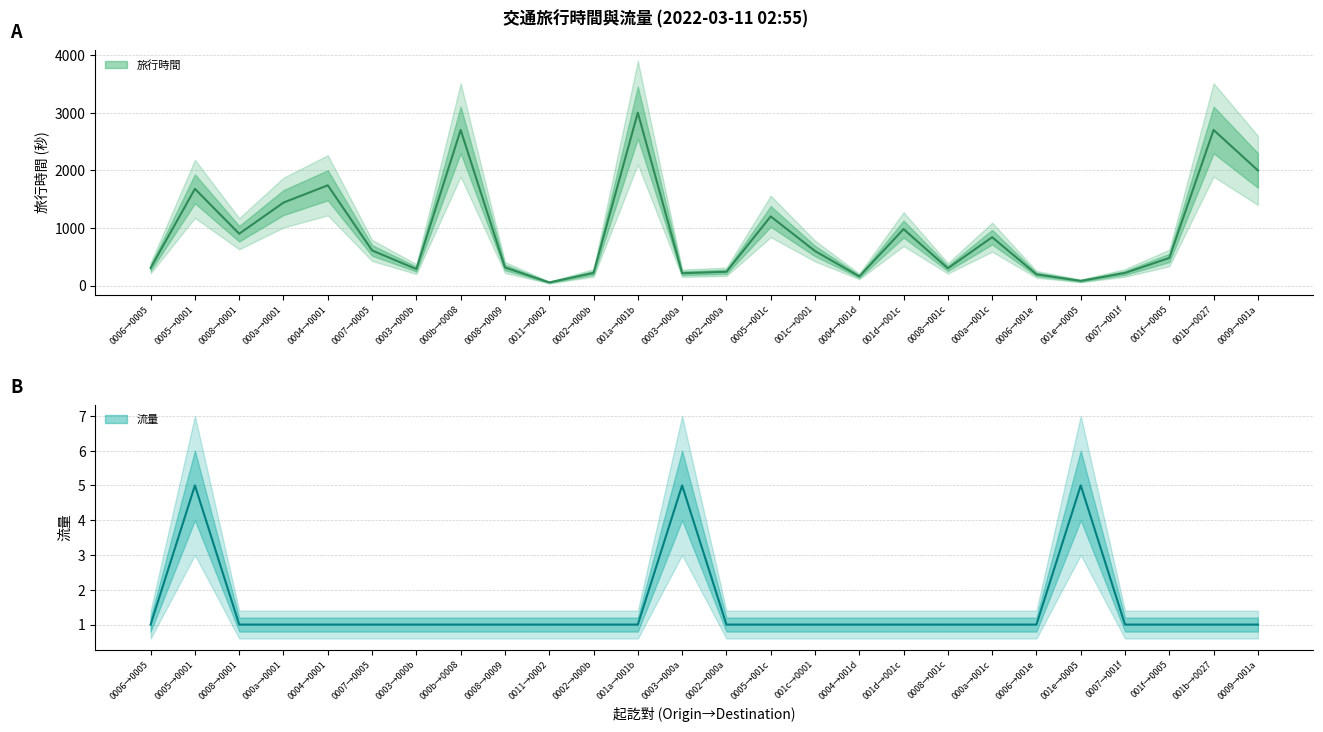

What are all the series names shown in the legend?

旅行時間, 流量